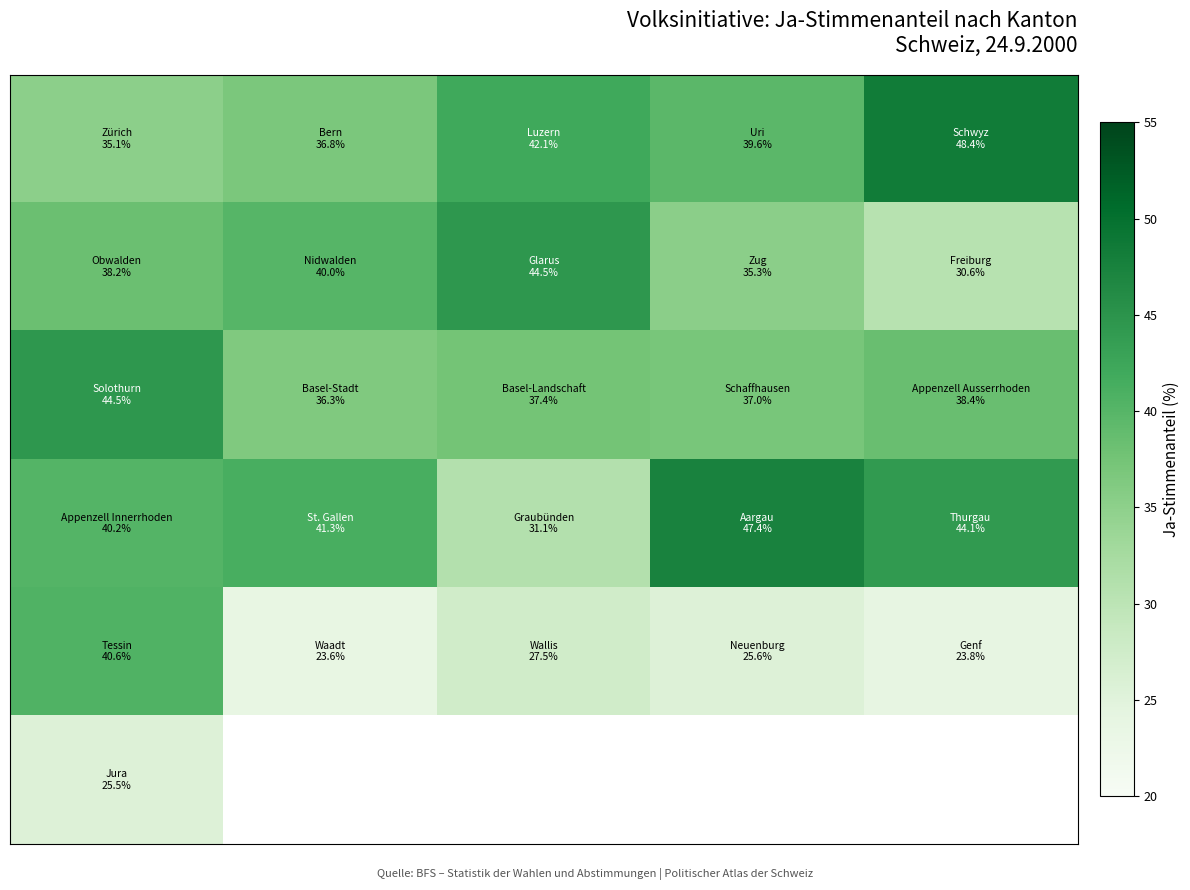

Between 0 and 3, which is larger?

3